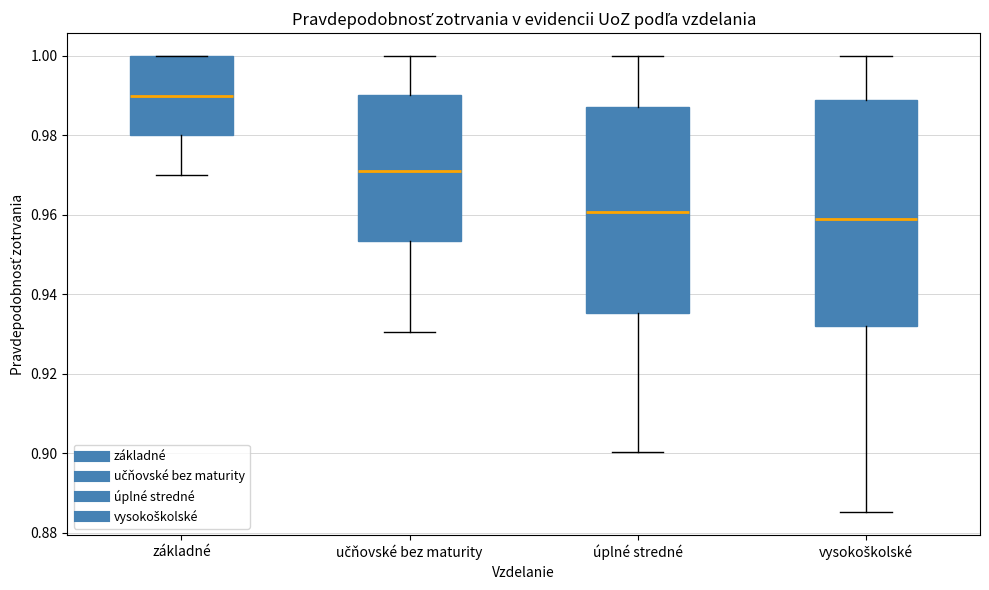

Reading left to right, transcribe this box plot: for each box, give where its median line is, the range the box spans, and where its two whiskers end, as read against the y-axis. The values are not printed on the chart, so give them approximately, as read against the axis.

základné: median 0.990, box 0.980 to 1.000, whiskers 0.970 to 1.000
učňovské bez maturity: median 0.970, box 0.954 to 0.990, whiskers 0.930 to 1.000
úplné stredné: median 0.960, box 0.936 to 0.988, whiskers 0.900 to 1.000
vysokoškolské: median 0.958, box 0.932 to 0.988, whiskers 0.886 to 1.000